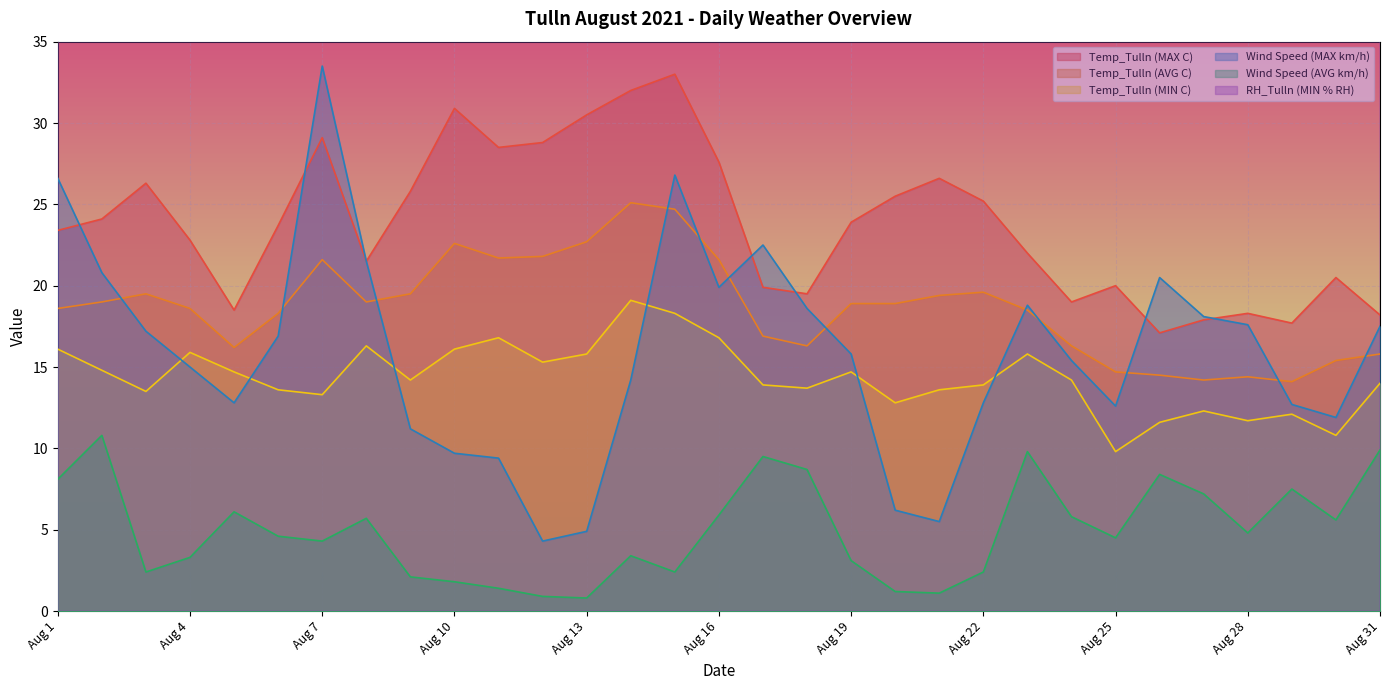

True or false: RH_Tulln (MIN % RH) and Temp_Tulln (AVG C) cross at least once.

False